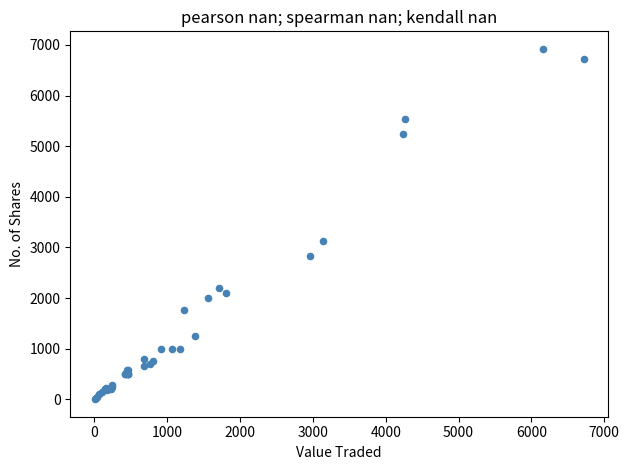

What Y value in the scatter plot is closest to 3463?

3132